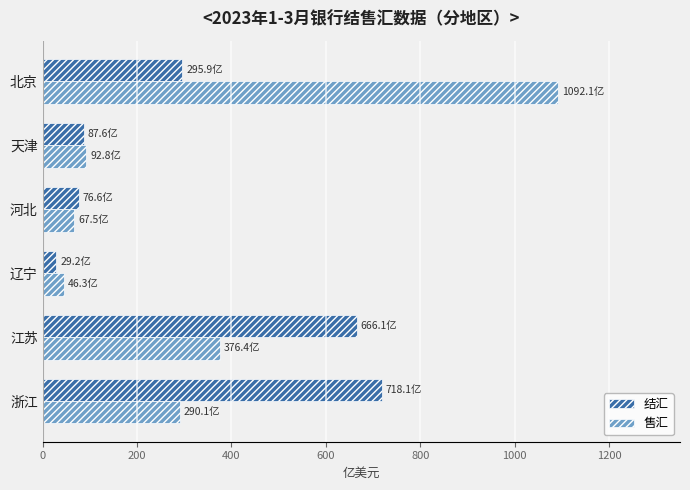

What value does the 结汇 series have at 河北?

76.6